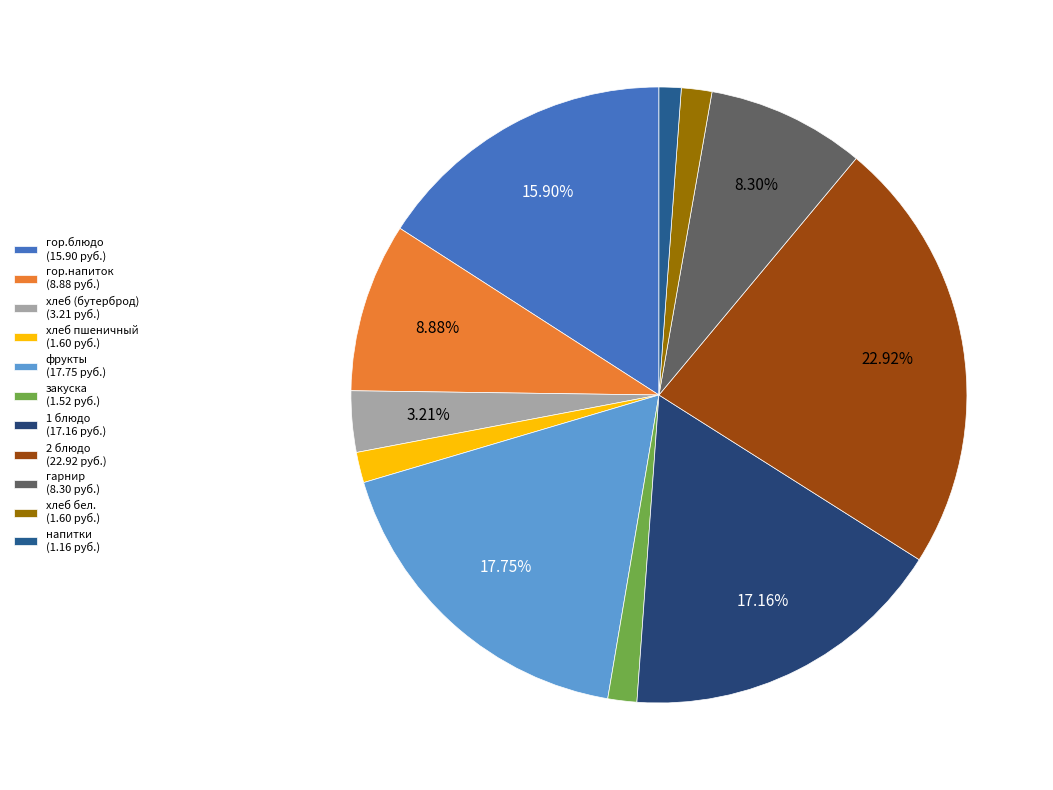

Is it true that напитки is 1% of the pie?

True